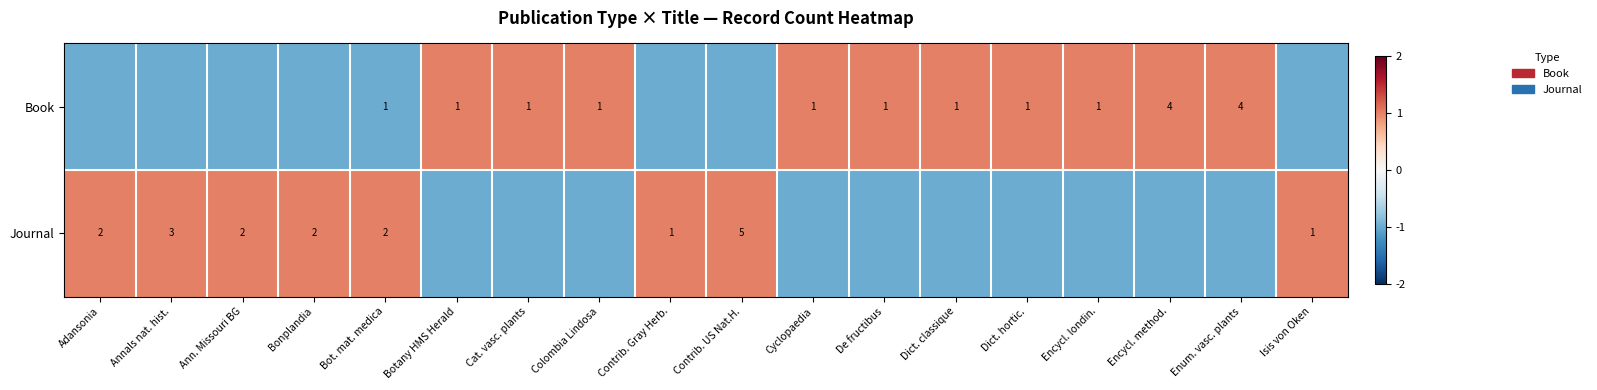

What is the maximum value shown in the chart?

1